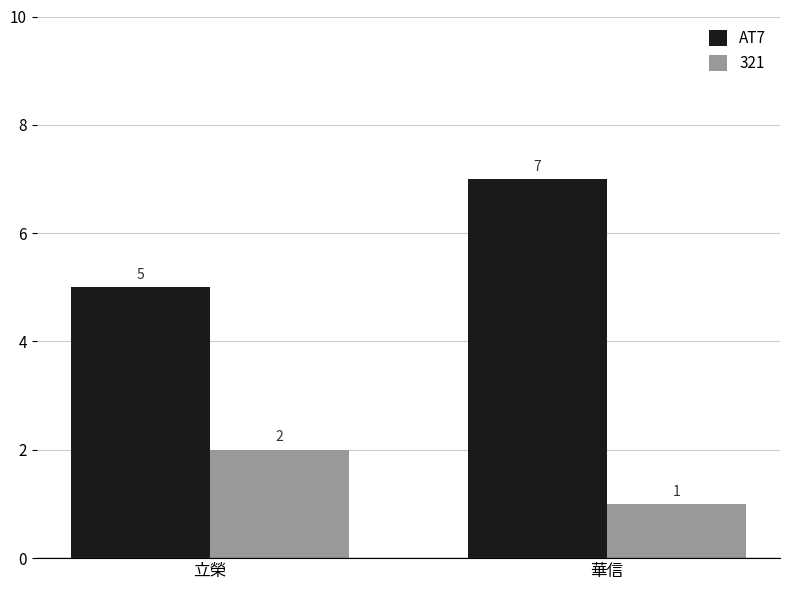

Reading left to right, list all the values displayed in this chart.

AT7: 5	7
321: 2	1